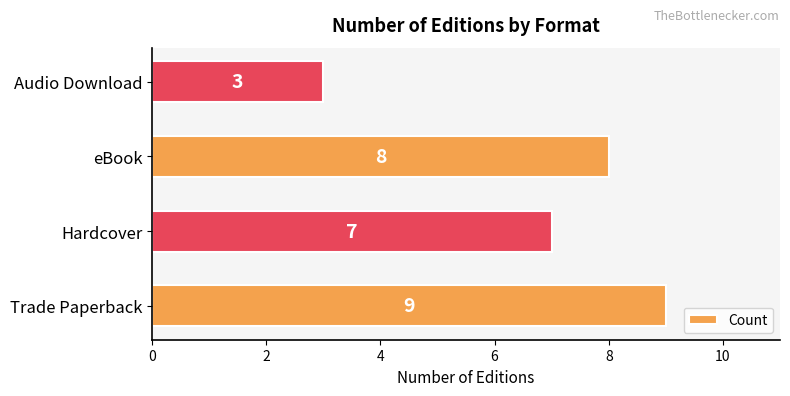

Is it true that the value at Trade Paperback is 9?

True